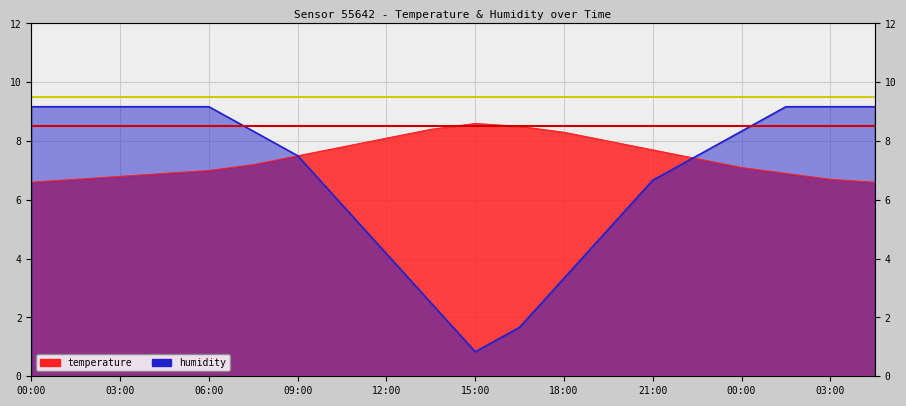

List the series in order of their overall mean, highest first.

temperature, humidity